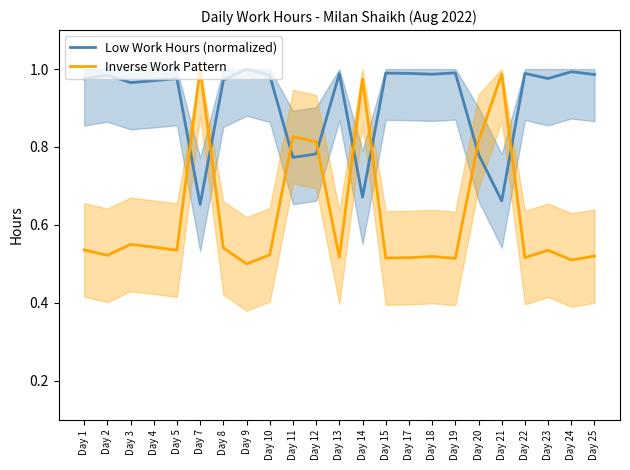

True or false: Inverse Work Pattern has a value of 0.8 at Day 20.

True